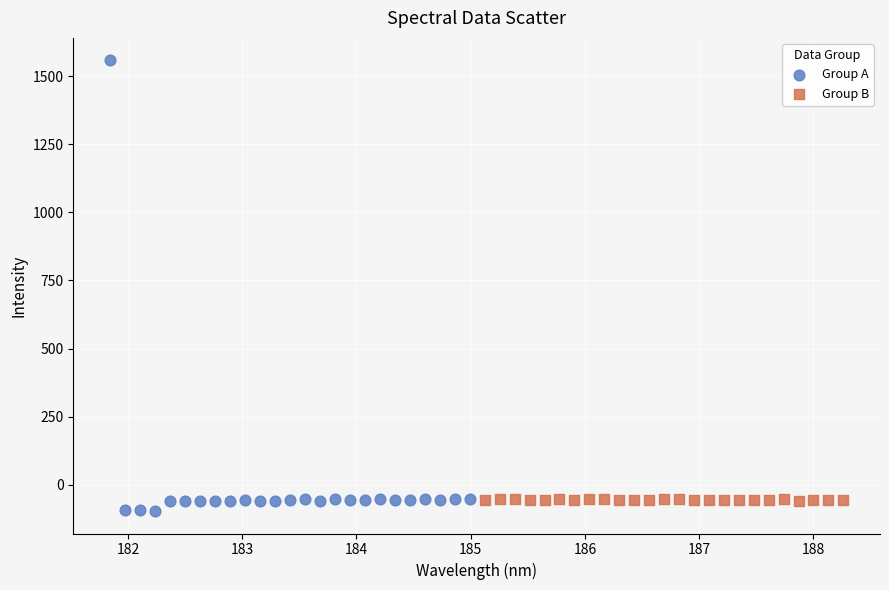

Which series reaches the maximum Y coordinate?

Group A